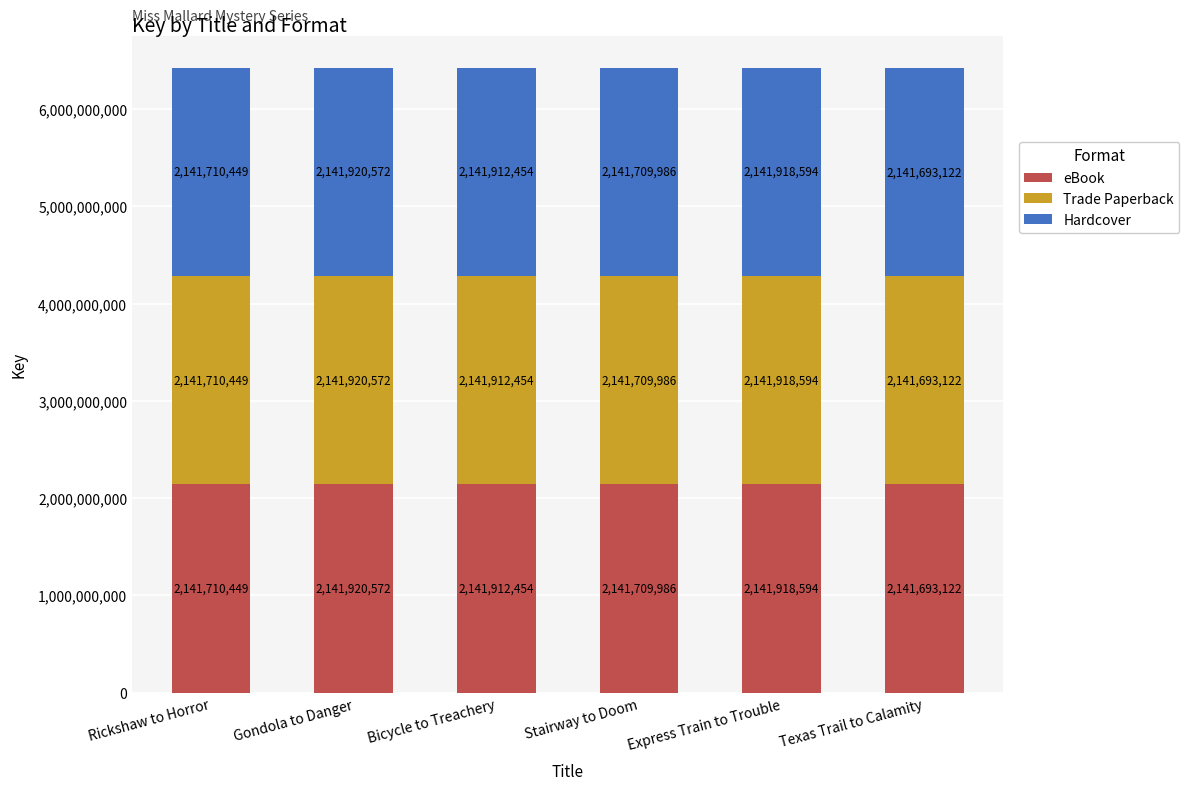

True or false: eBook has a value of 1438983026 at Stairway to Doom.

False